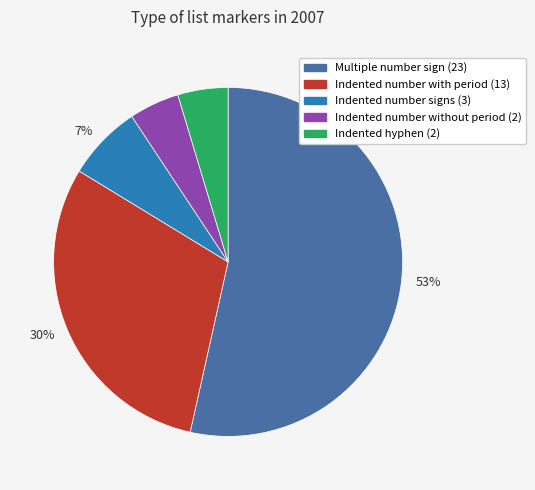

How many slices are in this pie chart?

5